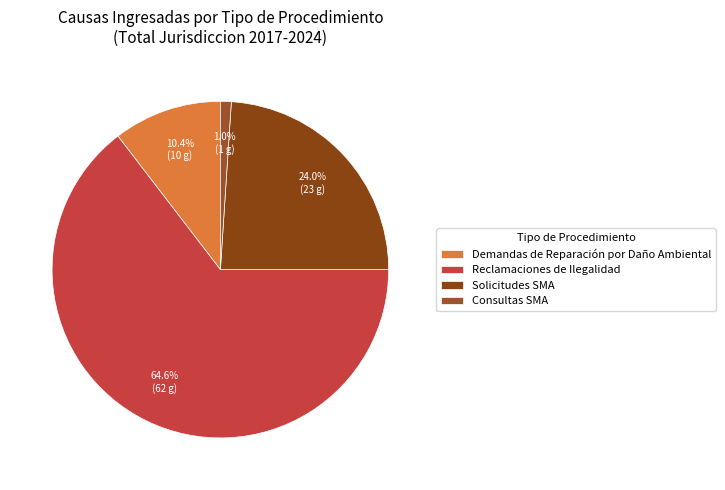

Which slice represents more than half of the pie?

Reclamaciones de Ilegalidad